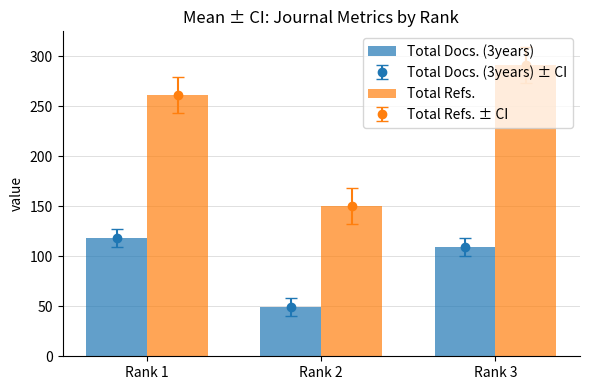

How many bars are there in total?

6